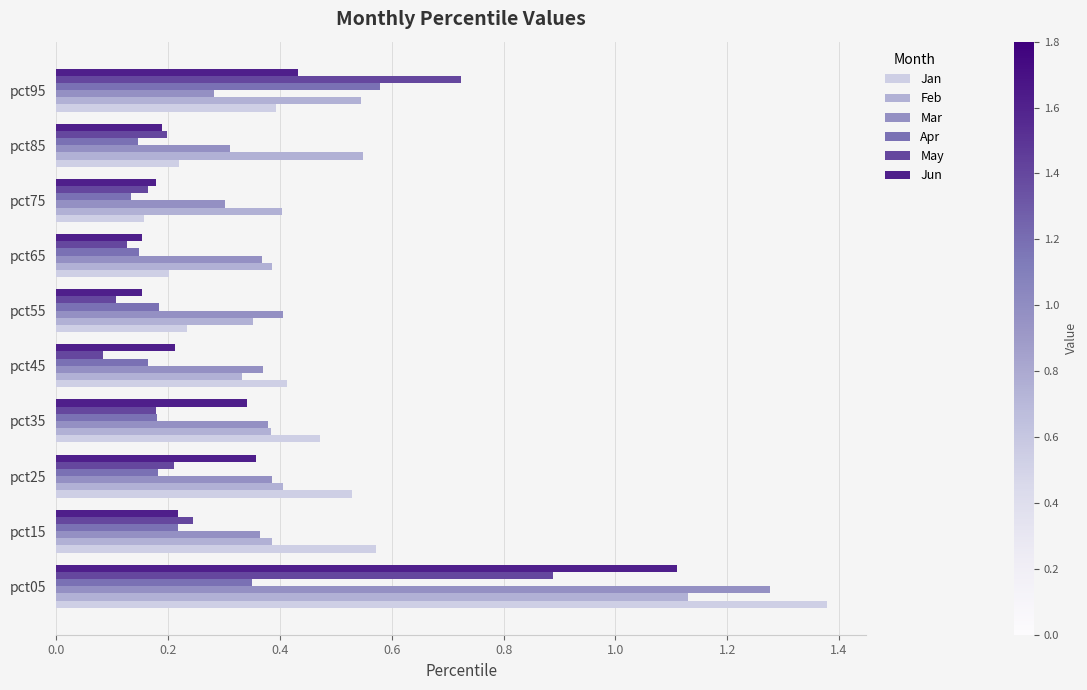

At how many categories does at least one series exceed 0?

10